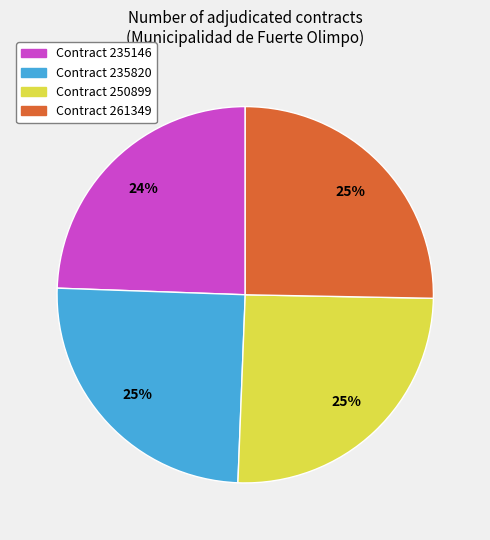

Is there any slice that represents more than half of the pie?

No